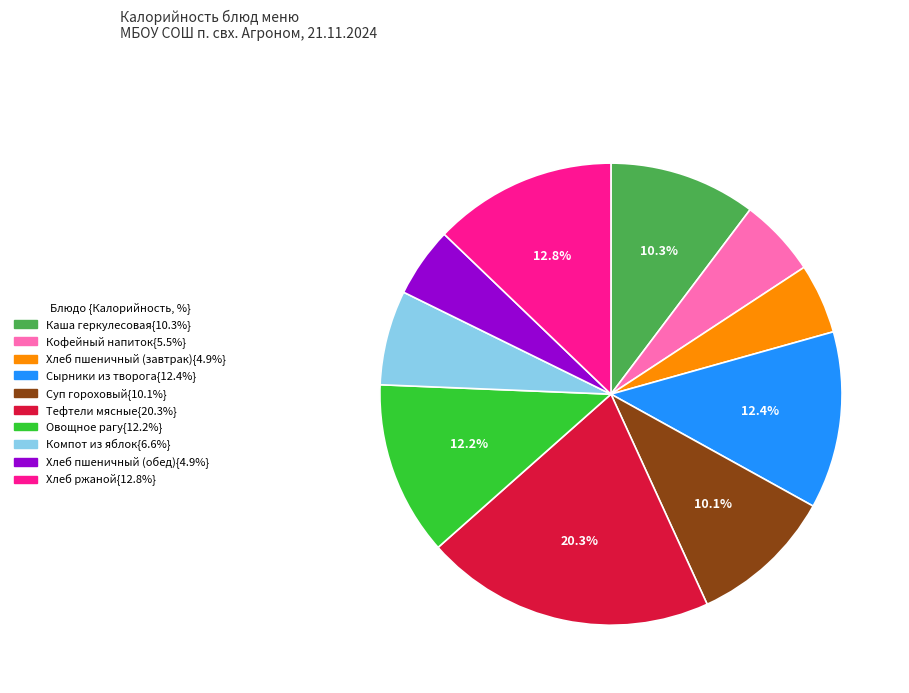

Is there a majority slice in this chart?

No